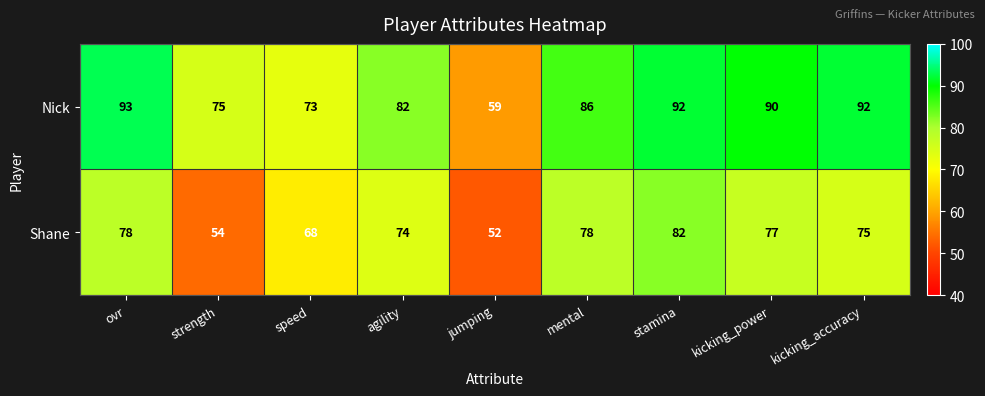

What is the smallest value displayed?

52